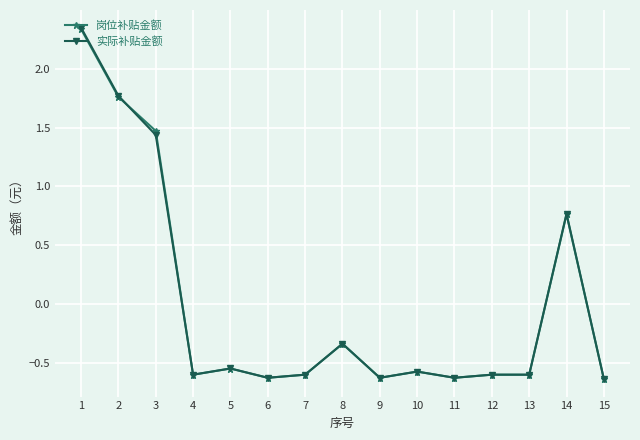

Is it true that 岗位补贴金额 equals -1.0 at 5?

False